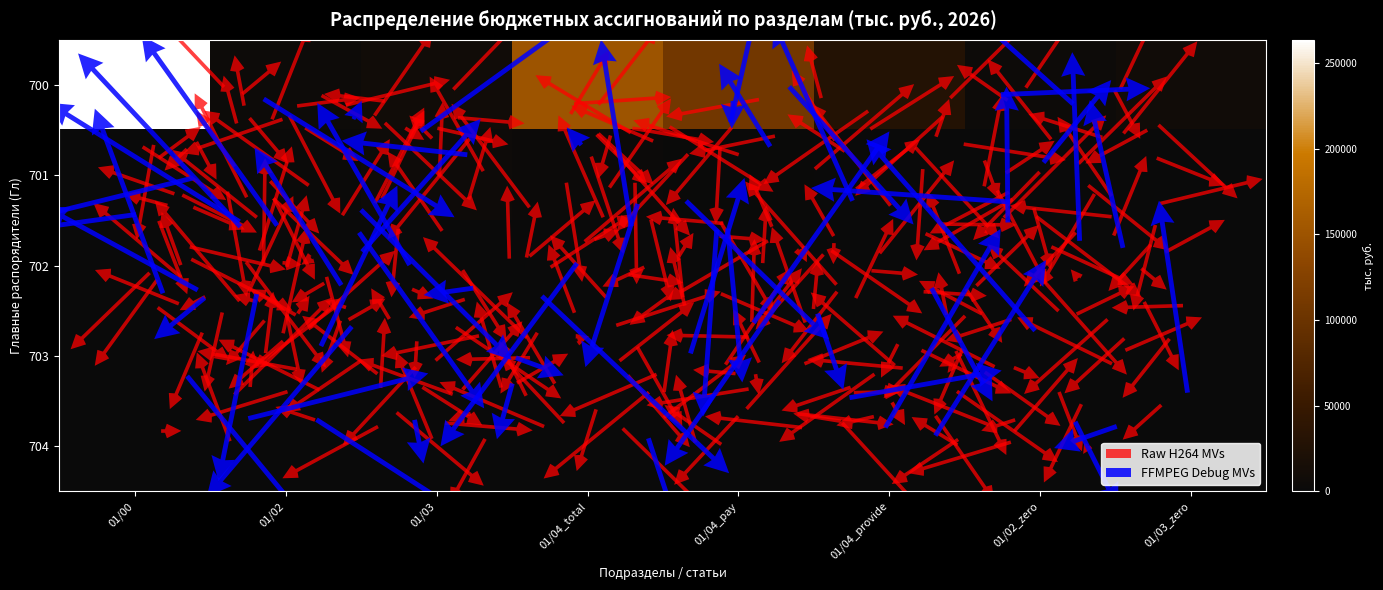

How many values in the 701 series are below 1967?

4